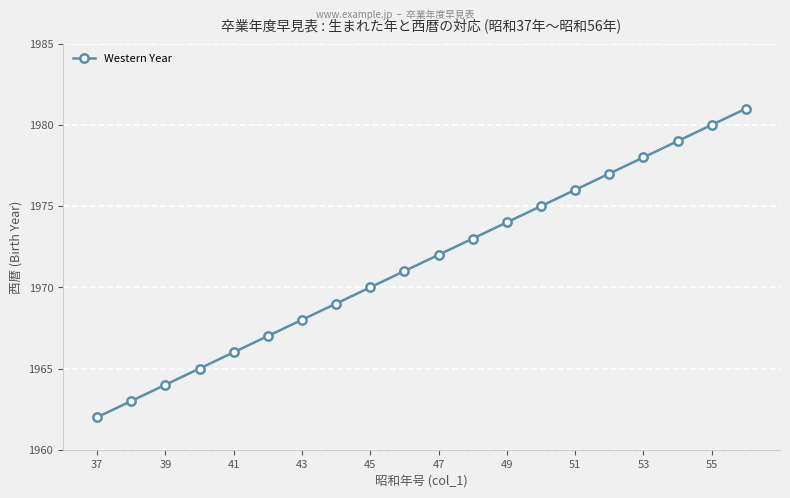

Reading right to left, what are all the values shown in this chart?

1981	1980	1979	1978	1977	1976	1975	1974	1973	1972	1971	1970	1969	1968	1967	1966	1965	1964	1963	1962